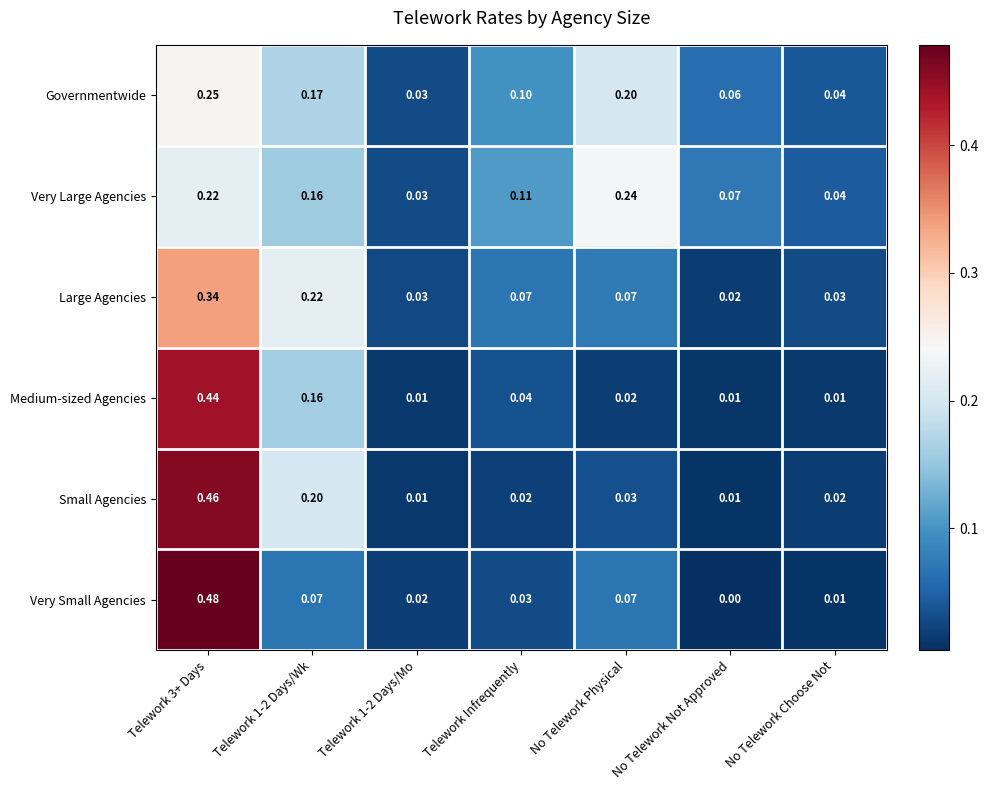

Which series has the widest spread of values?

Very Small Agencies